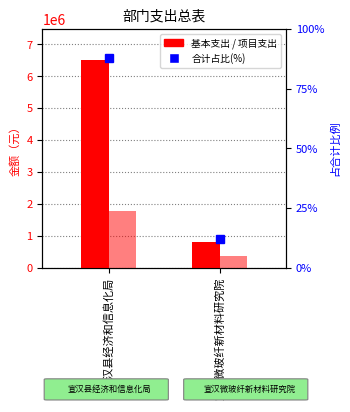

What is the difference between the 合计占比 values at 宣汉微玻纤新材料研究院 and 宣汉县经济和信息化局?

75.7